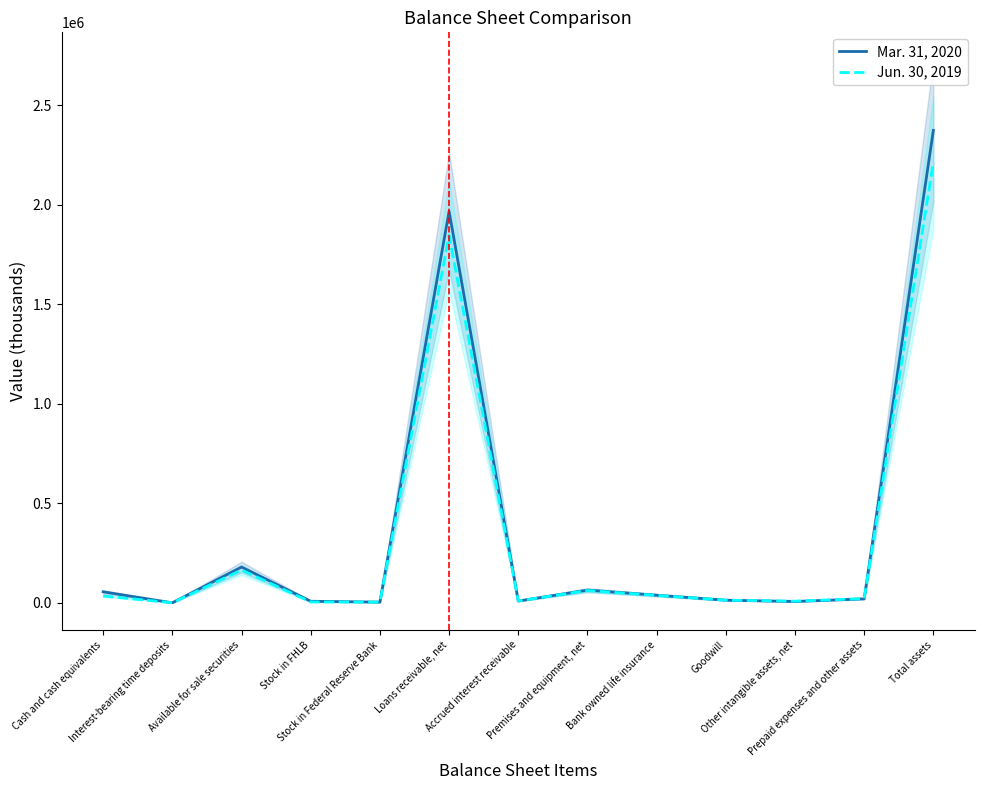

Reading right to left, list all the values displayed in this chart.

Mar. 31, 2020: 2374448	20777	7484	14089	39095	64705	9754	1967820	4353	8701	180592	973	56105
Jun. 30, 2019: 2214402	21929	9239	14089	38337	62727	10189	1846405	4350	5233	165535	969	35400